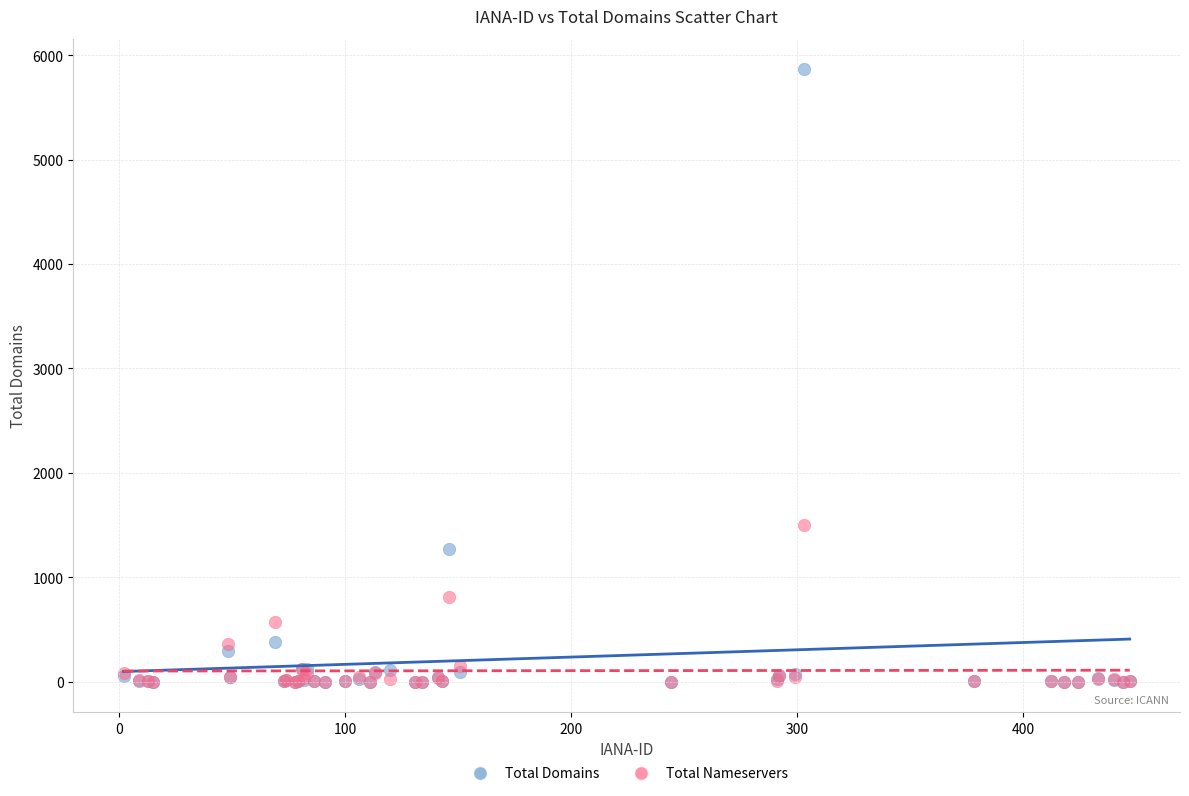

Across all series, what Y value is closest to 2932?

1499